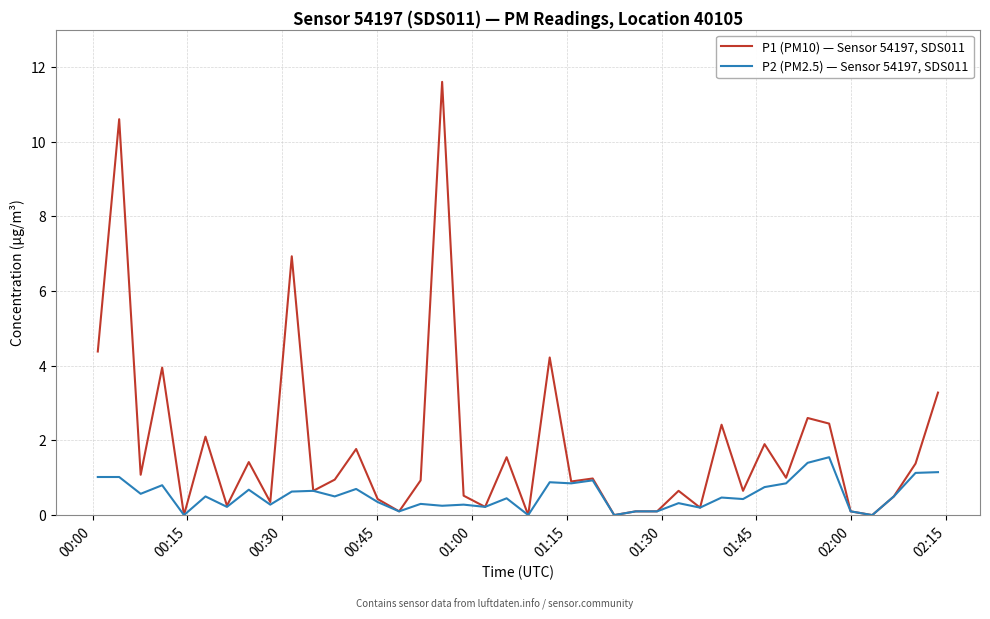

What is the maximum value shown in the chart?

11.6